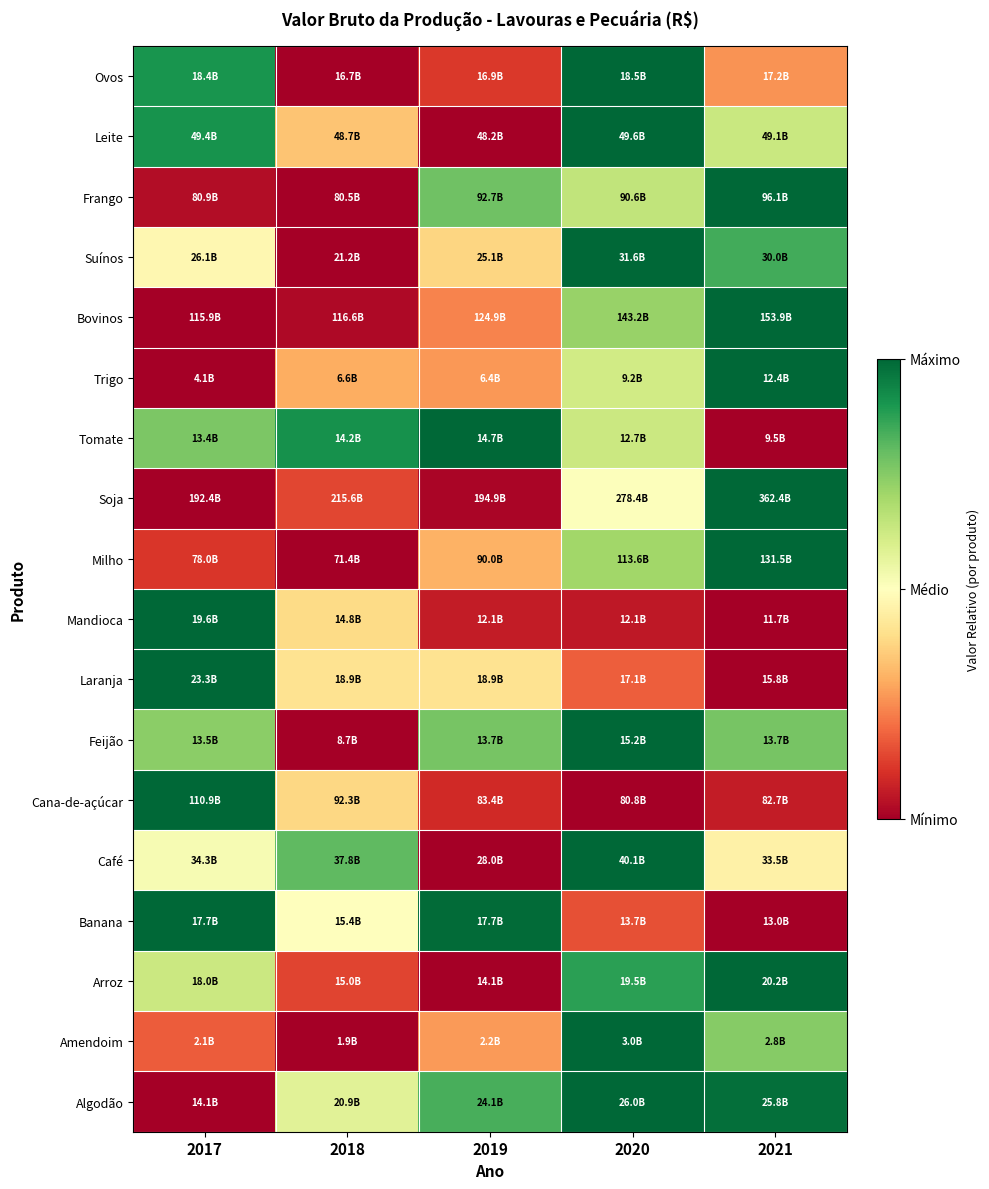

Reading left to right, transcribe all the data shown in this chart.

Algodão: 2017=0.0	2018=0.6	2019=0.8	2020=1.0	2021=1.0
Amendoim: 2017=0.2	2018=0.0	2019=0.3	2020=1.0	2021=0.7
Arroz: 2017=0.6	2018=0.1	2019=0.0	2020=0.9	2021=1.0
Banana: 2017=1.0	2018=0.5	2019=1.0	2020=0.2	2021=0.0
Café: 2017=0.5	2018=0.8	2019=0.0	2020=1.0	2021=0.5
Cana-de-açúcar: 2017=1.0	2018=0.4	2019=0.1	2020=0.0	2021=0.1
Feijão: 2017=0.7	2018=0.0	2019=0.8	2020=1.0	2021=0.8
Laranja: 2017=1.0	2018=0.4	2019=0.4	2020=0.2	2021=0.0
Mandioca: 2017=1.0	2018=0.4	2019=0.1	2020=0.1	2021=0.0
Milho: 2017=0.1	2018=0.0	2019=0.3	2020=0.7	2021=1.0
Soja: 2017=0.0	2018=0.1	2019=0.0	2020=0.5	2021=1.0
Tomate: 2017=0.8	2018=0.9	2019=1.0	2020=0.6	2021=0.0
Trigo: 2017=0.0	2018=0.3	2019=0.3	2020=0.6	2021=1.0
Bovinos: 2017=0.0	2018=0.0	2019=0.2	2020=0.7	2021=1.0
Suínos: 2017=0.5	2018=0.0	2019=0.4	2020=1.0	2021=0.8
Frango: 2017=0.0	2018=0.0	2019=0.8	2020=0.6	2021=1.0
Leite: 2017=0.9	2018=0.3	2019=0.0	2020=1.0	2021=0.6
Ovos: 2017=0.9	2018=0.0	2019=0.1	2020=1.0	2021=0.3